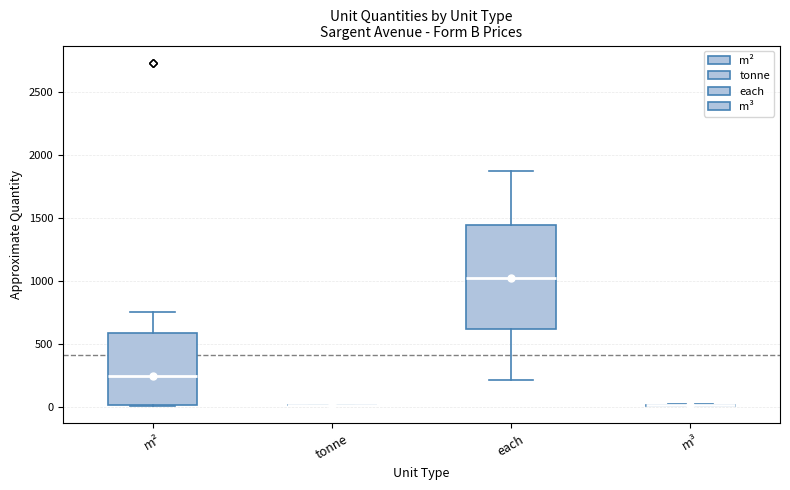

Comparing the boxes themselves (not the whiskers), which one is the tallest?

each